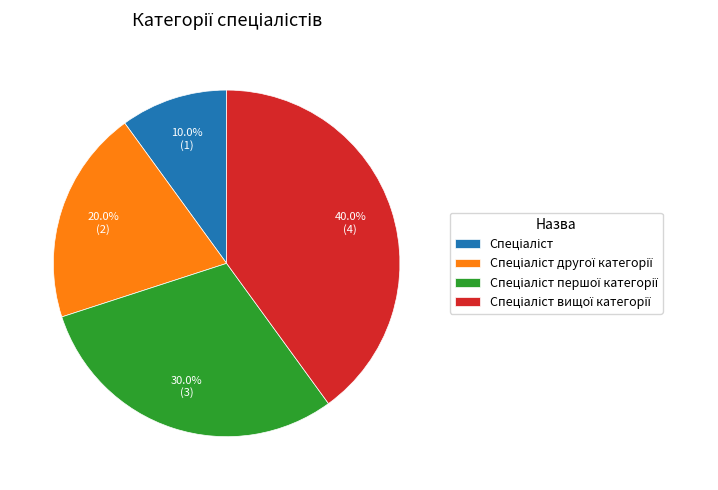

Is there a majority slice in this chart?

No